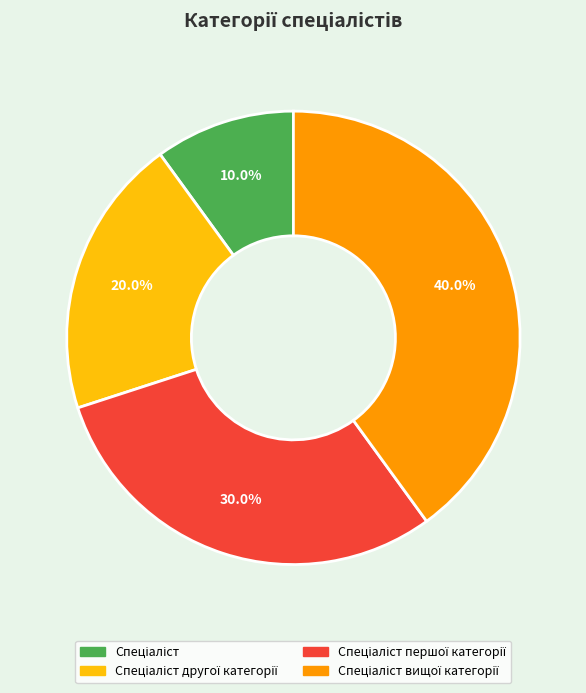

Does any single category account for the majority?

No